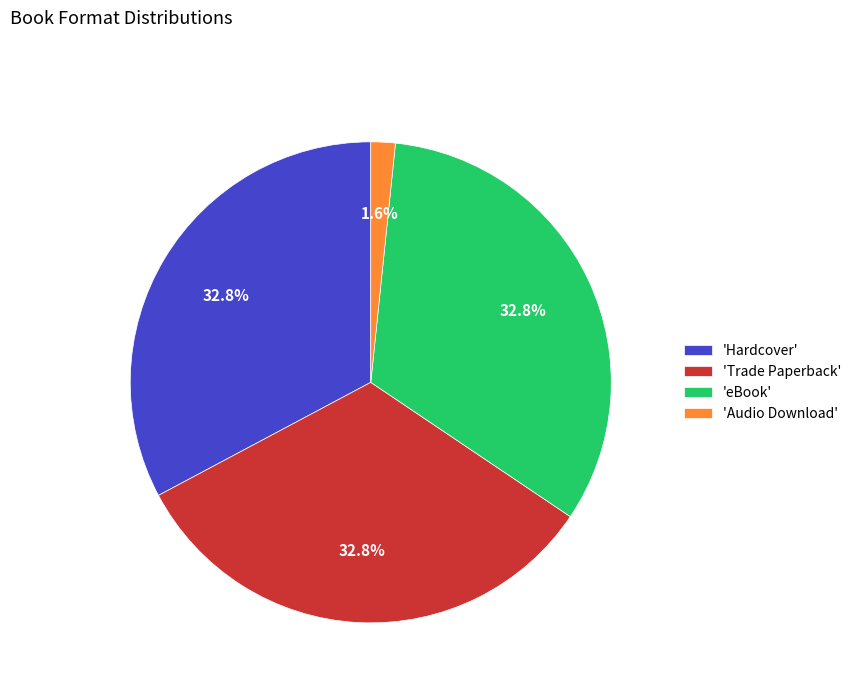

What is the total percentage of 'Audio Download' and 'eBook'?

34.4%